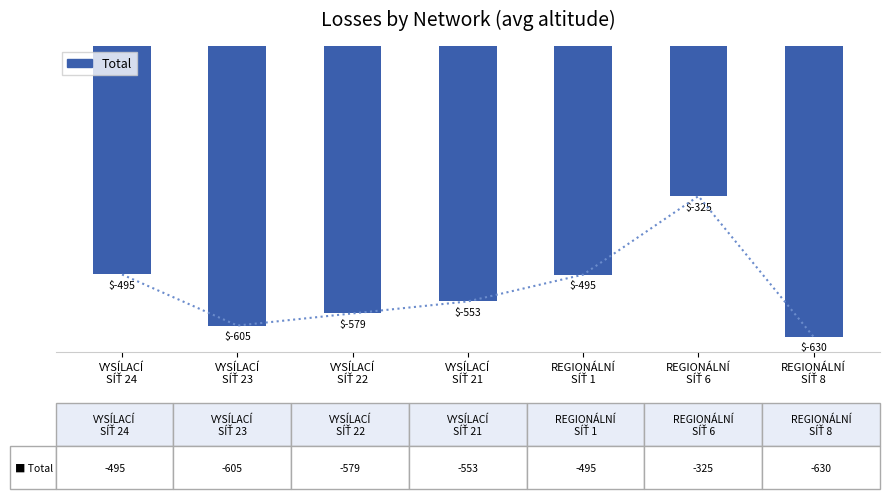

Is it true that the value at VYSÍLACÍ
SÍŤ 22 is -1008.6?

False